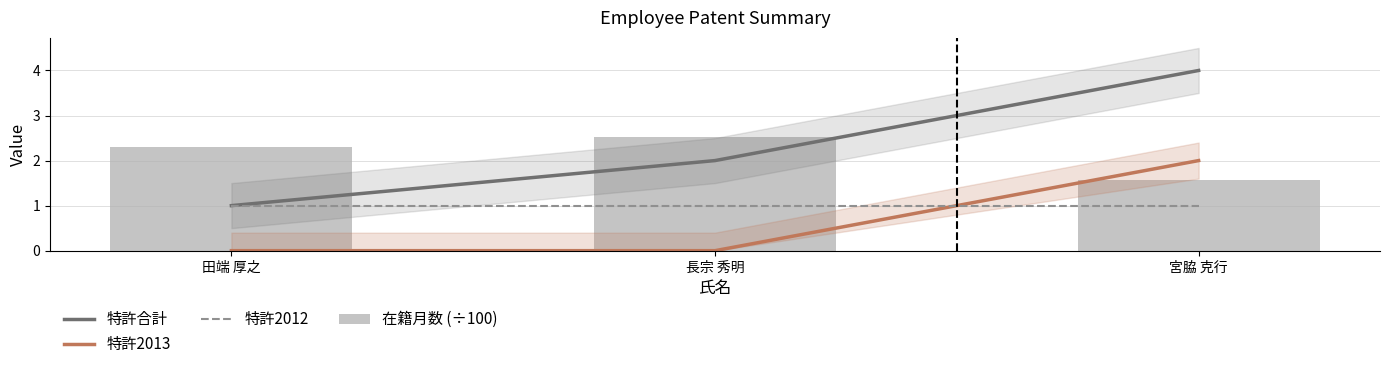

Is it true that 特許2013 equals 0.0 at 長宗 秀明?

True